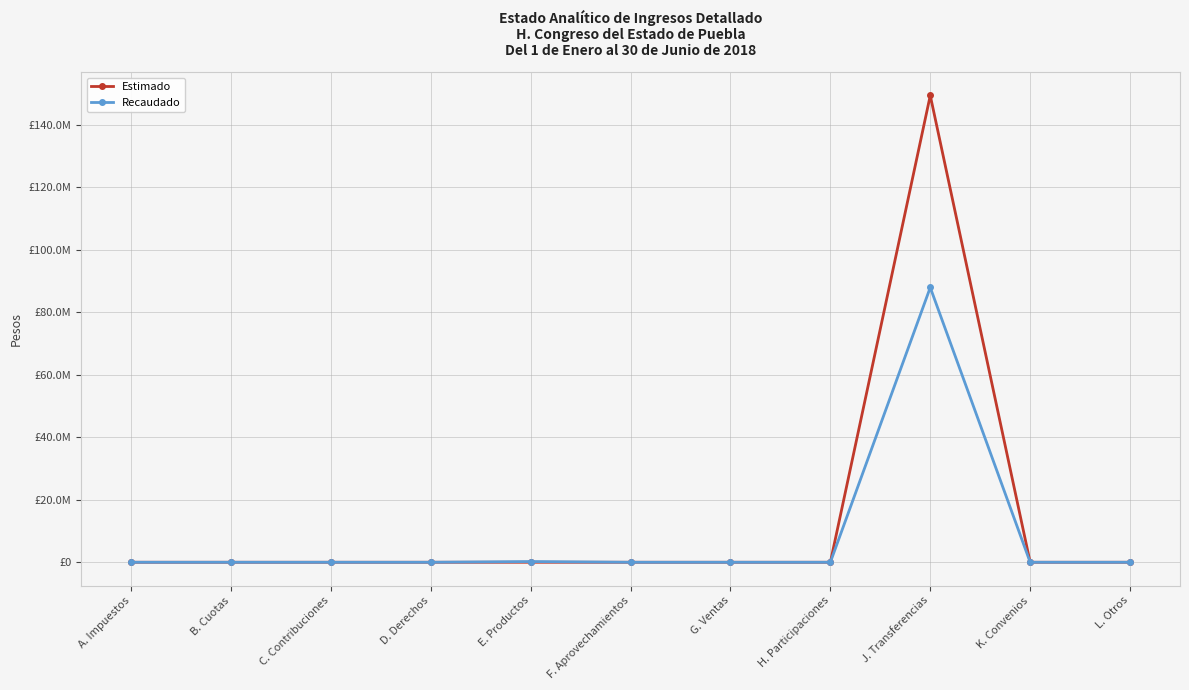

Does the chart have visible grid lines?

Yes